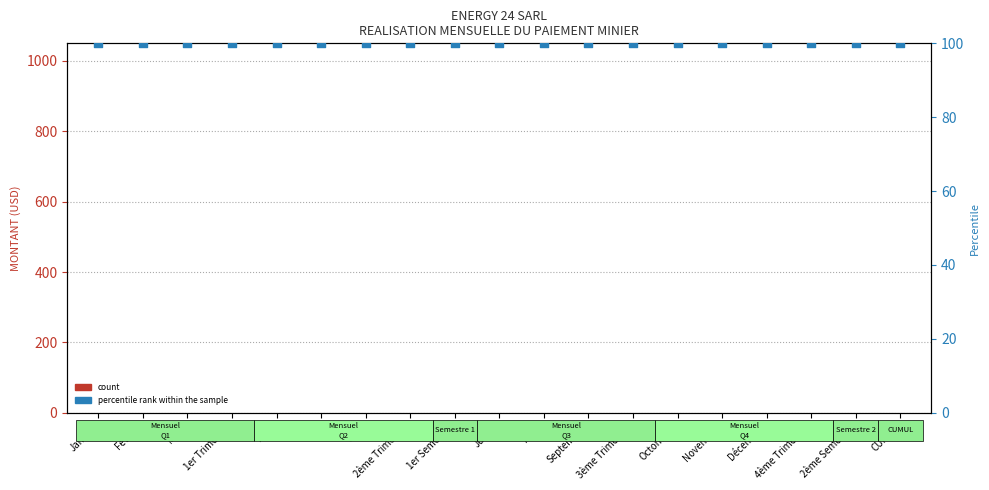

At which category is the sum across all series the highest?

Janvier